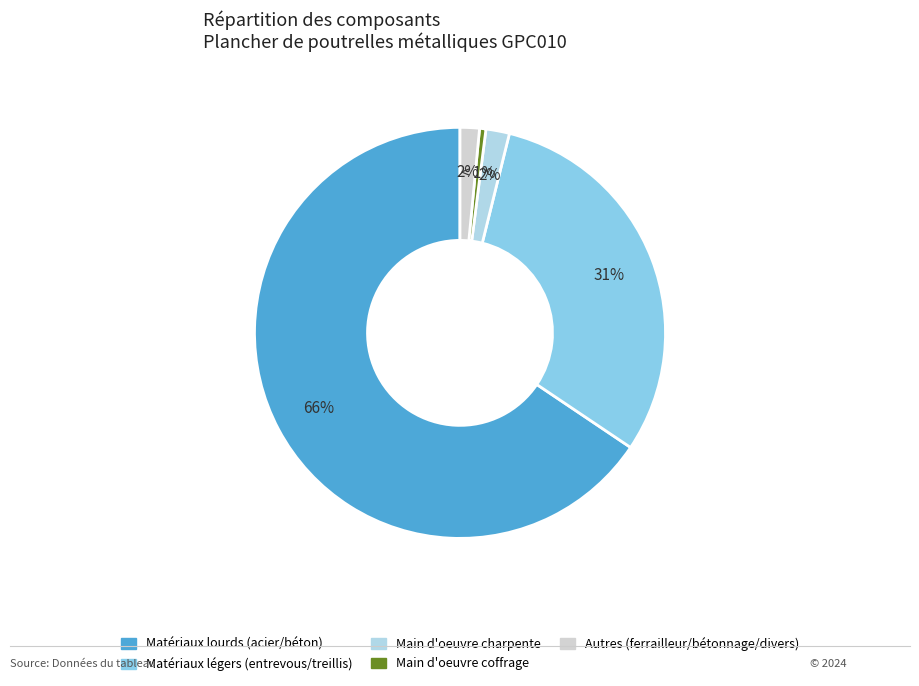

Is there a majority slice in this chart?

Yes